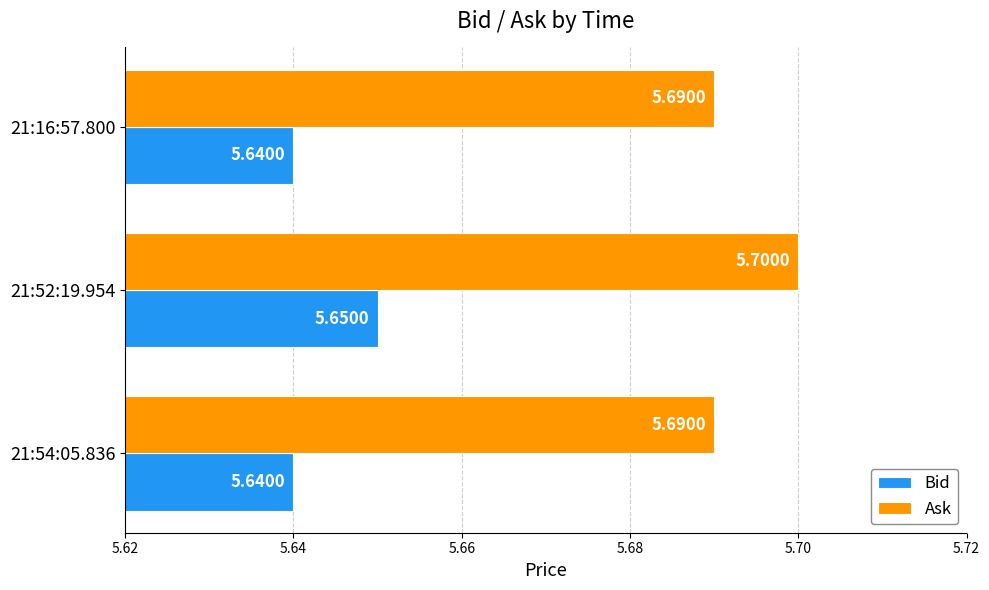

How many distinct data groups are displayed?

2